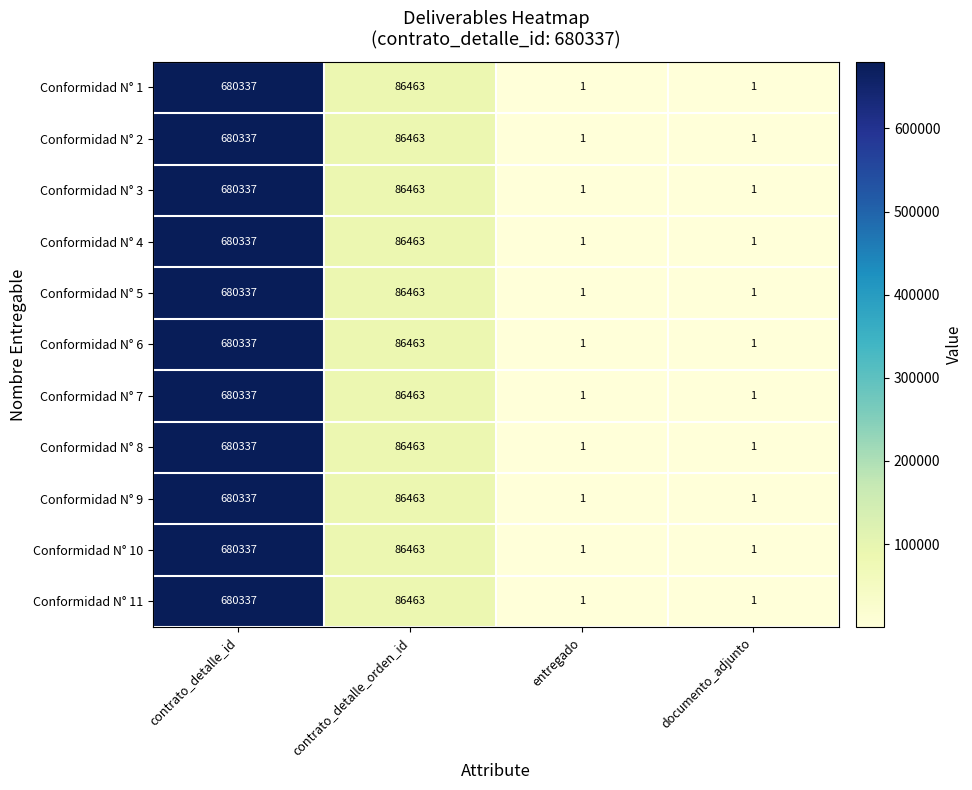

How many categories are shown in the chart?

4